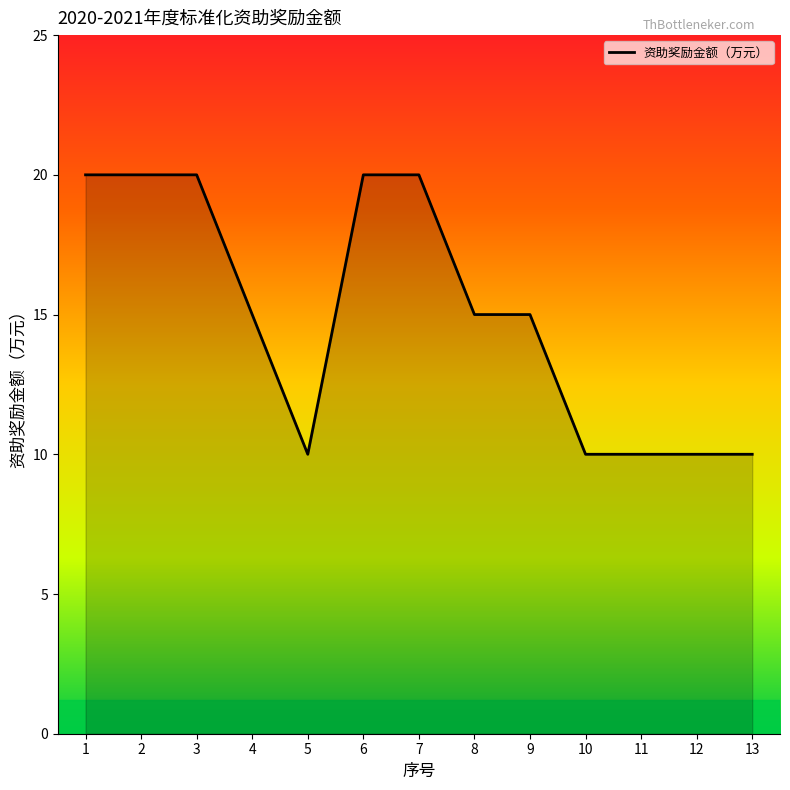

Approximately how many times larger is the value at 6 compared to 5?

2.0